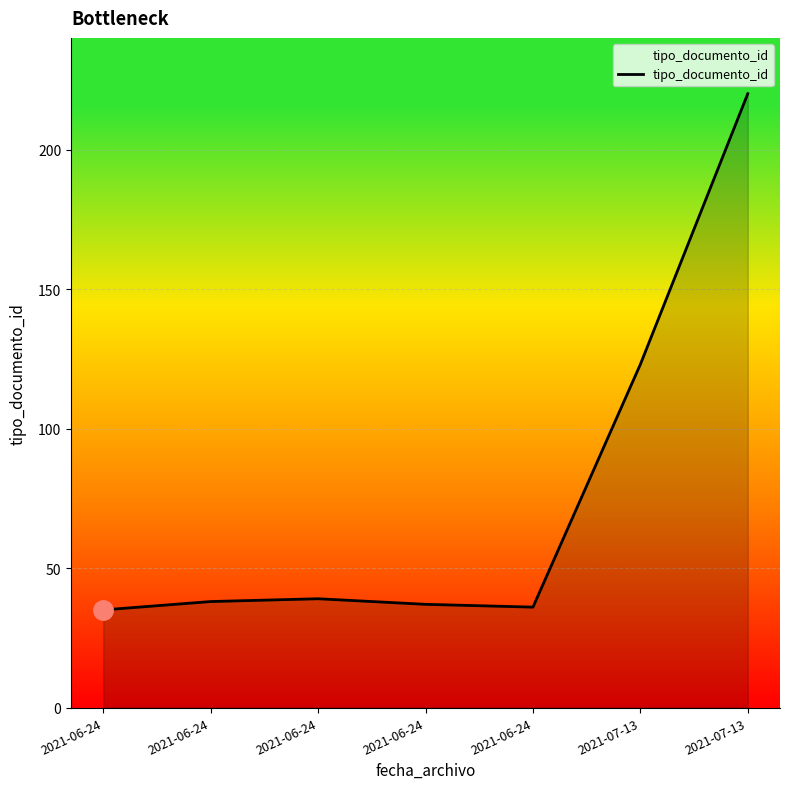

Which has a higher value, 2021-06-24 or 2021-06-24?

2021-06-24